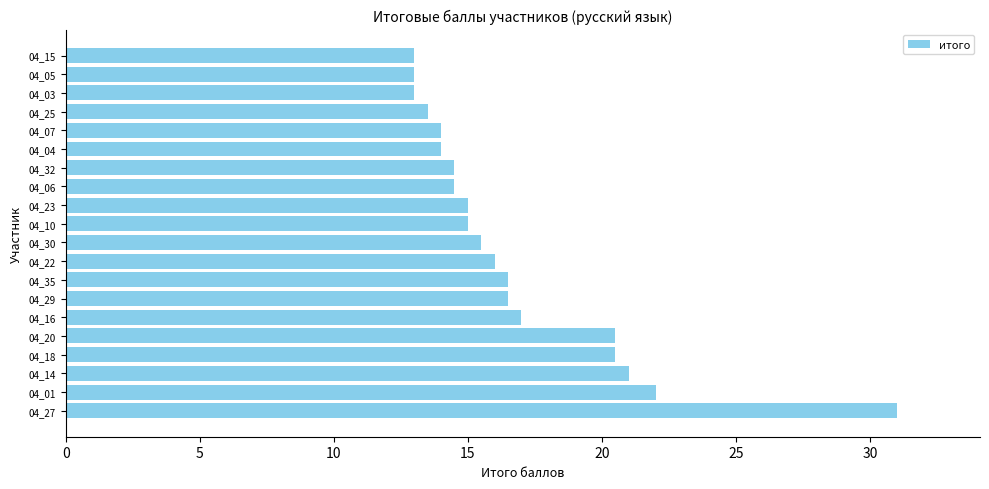

What is the difference between the maximum and minimum values?

18.0